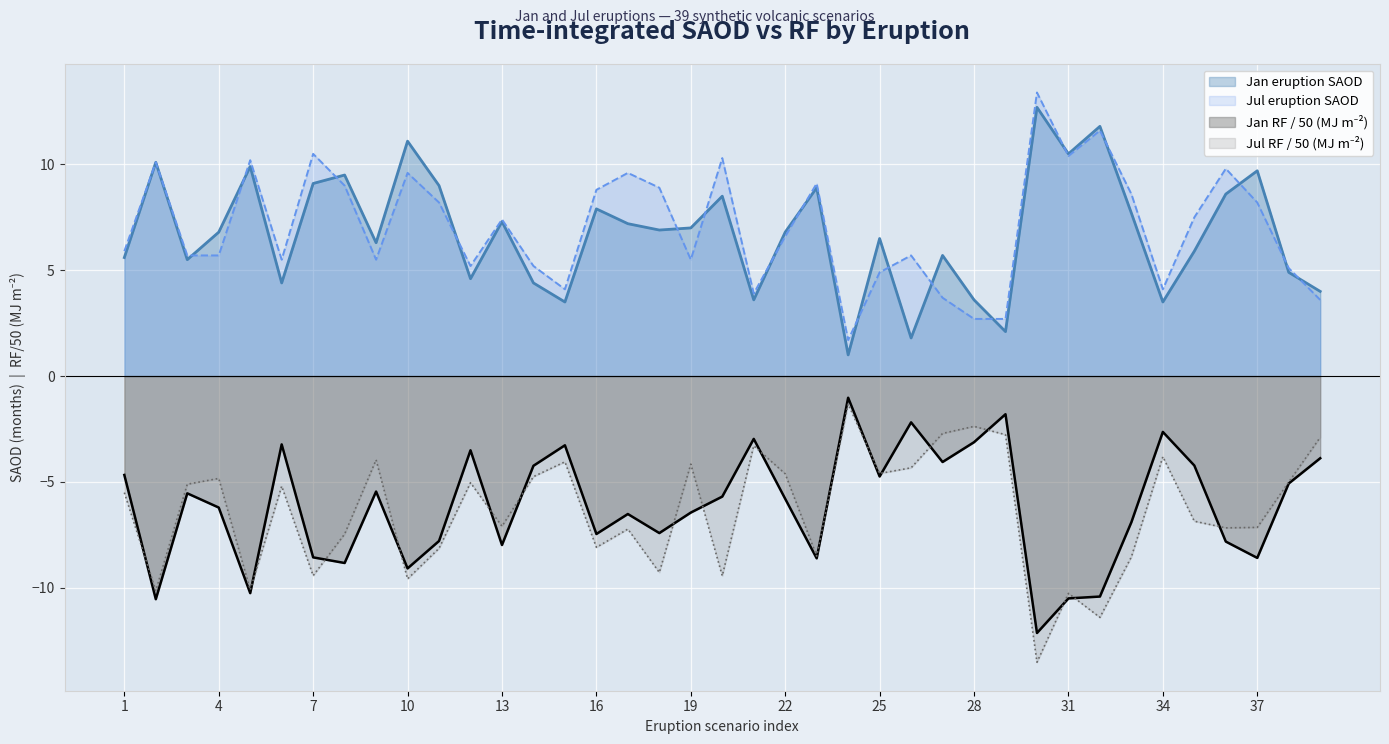

Which series has the largest total across all categories?

Jul eruption SAOD